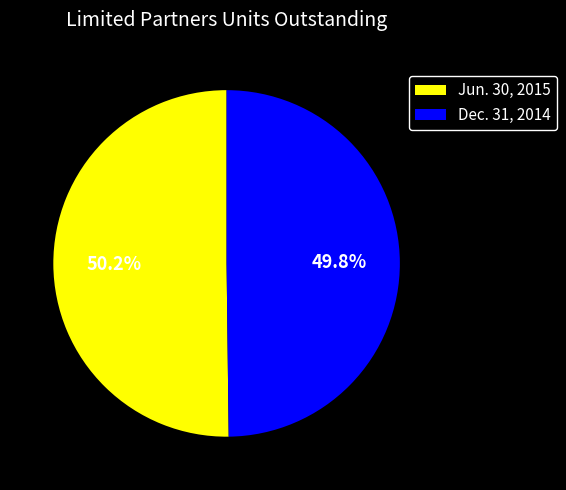

What percentage is the Jun. 30, 2015 slice, to the nearest percent?

50%